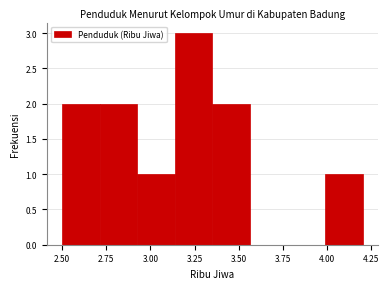

Reading left to right, transcribe this chart: for each bar, give the range it covers on the x-axis and its height. Neither the bar edges nor the heights are printed on the chart, so give them approximately, as read against the axes.

2.50 to 2.70: 2
2.70 to 2.95: 2
2.95 to 3.15: 1
3.15 to 3.35: 3
3.35 to 3.55: 2
3.55 to 3.80: 0
3.80 to 4.00: 0
4.00 to 4.20: 1